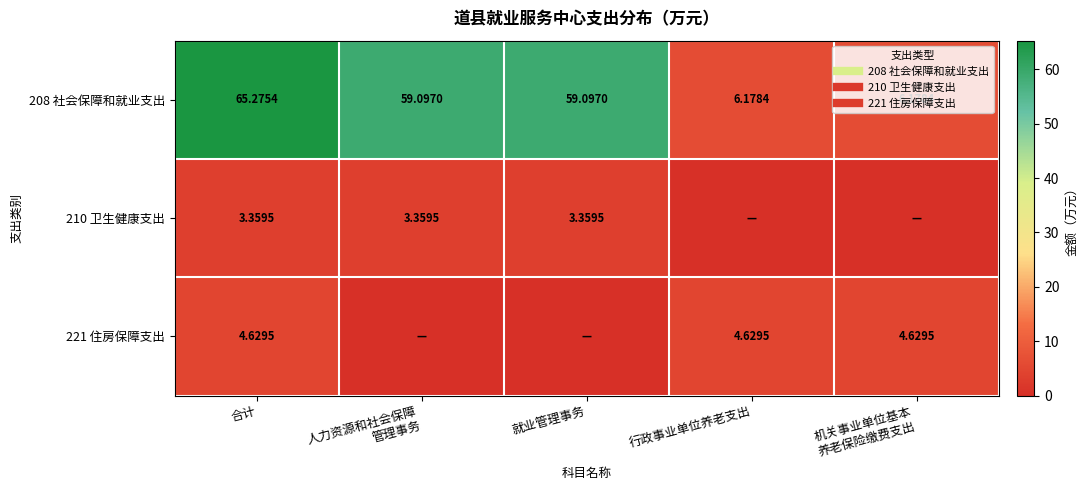

List the series in order of their peak value, lowest first.

210 卫生健康支出, 221 住房保障支出, 208 社会保障和就业支出